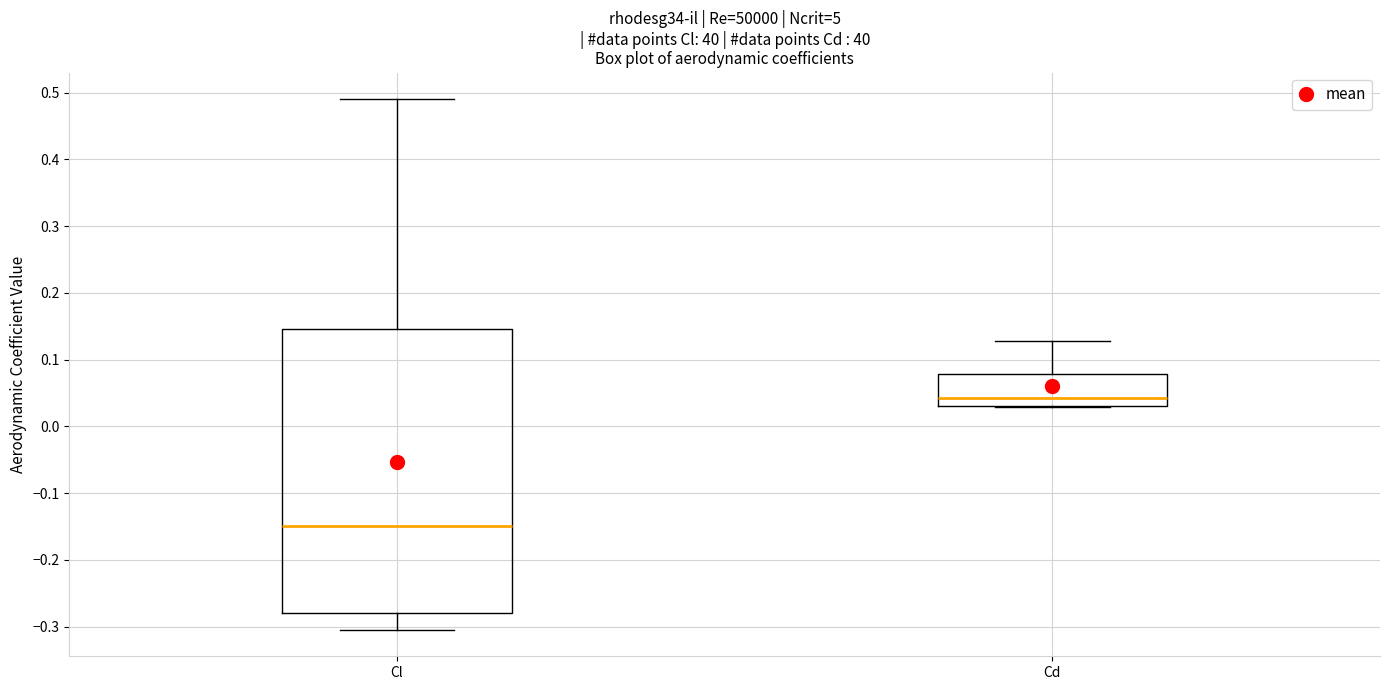

Reading left to right, transcribe this box plot: for each box, give where its median line is, the range the box spans, and where its two whiskers end, as read against the y-axis. The values are not printed on the chart, so give them approximately, as read against the axis.

Cl: median -0.15, box -0.28 to 0.15, whiskers -0.30 to 0.49
Cd: median 0.04, box 0.03 to 0.08, whiskers 0.03 to 0.13